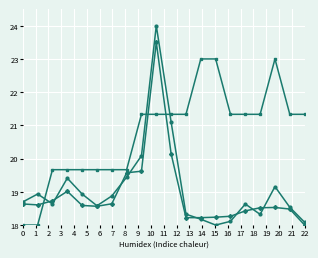

What is the maximum value shown in the chart?

24.0